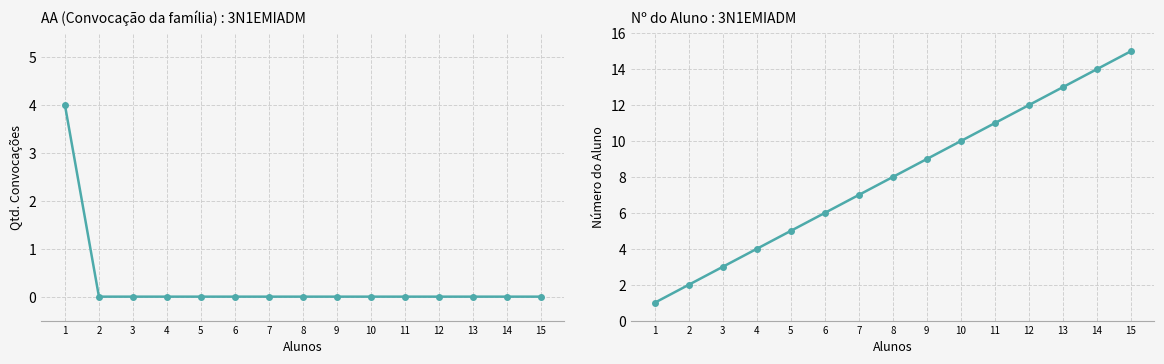

The value of AA at 13 is 0. True or false?

True